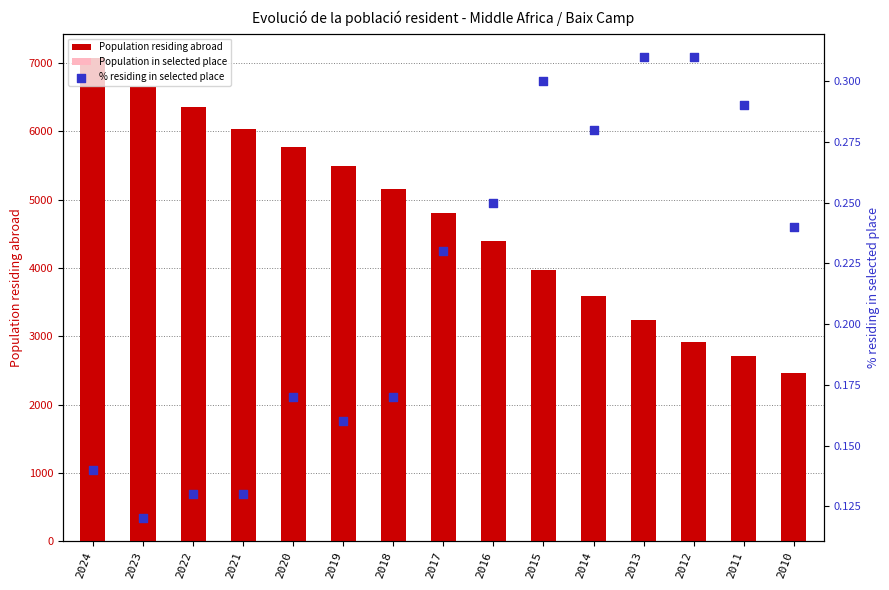

Which series has the largest total across all categories?

Population residing abroad